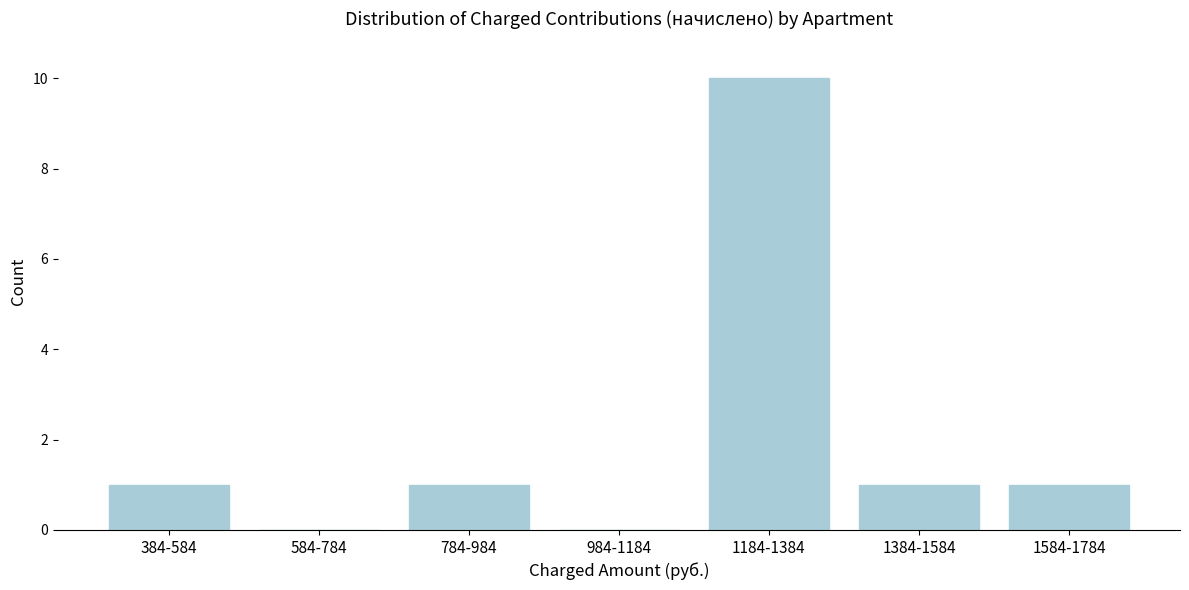

Reading right to left, extract all data points from this chart.

1584-1784=1	1384-1584=1	1184-1384=10	984-1184=0	784-984=1	584-784=0	384-584=1